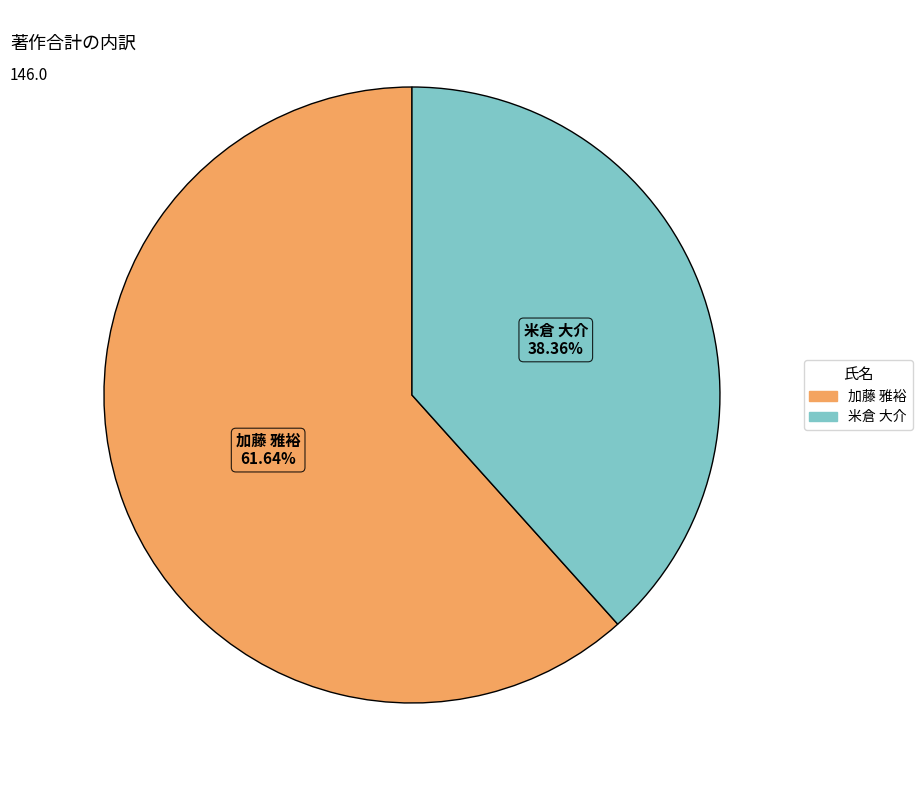

Which has a higher value, 米倉 大介 or 加藤 雅裕?

加藤 雅裕